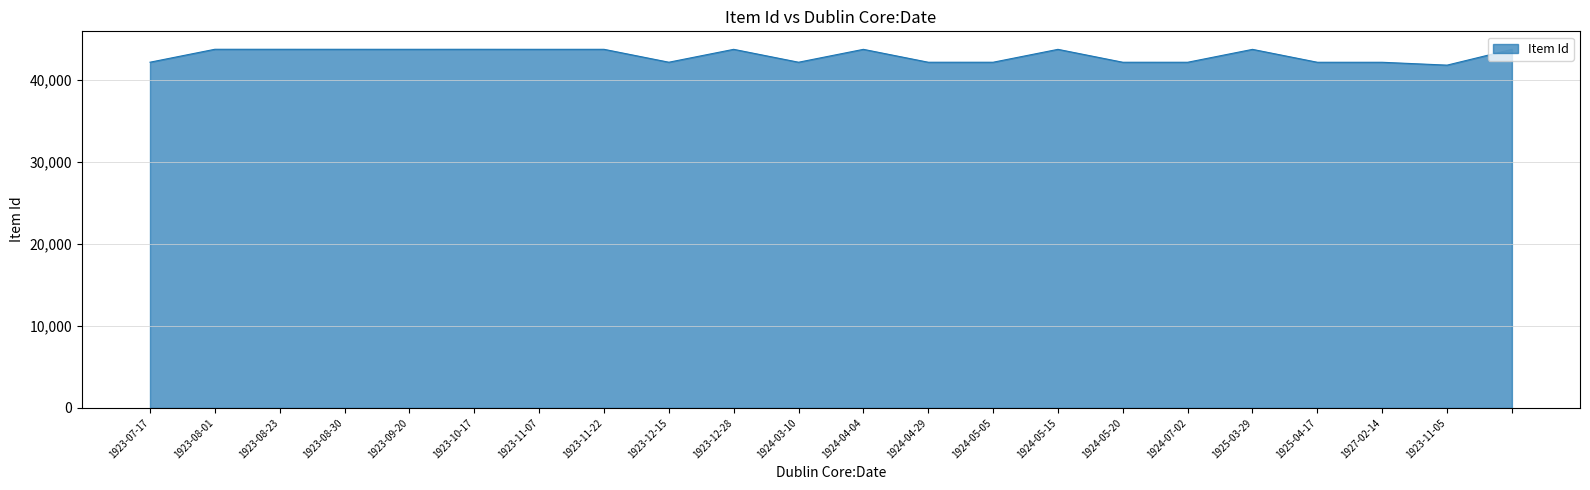

What is the difference between the maximum and minimum values?

1936